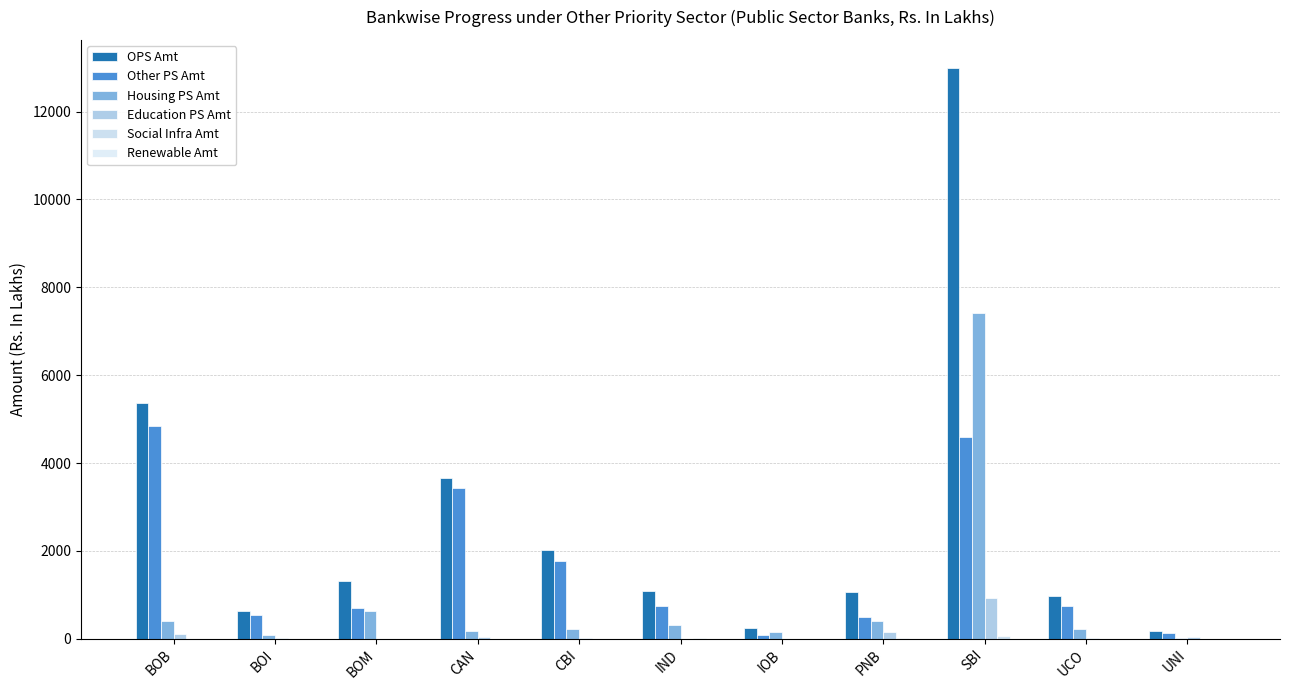

True or false: Social Infra Amt has a value of 0.0 at BOM.

True